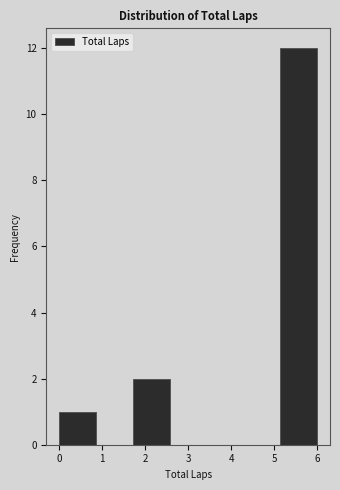

Which range on the x-axis has the tallest bar?

5.1 to 6.0